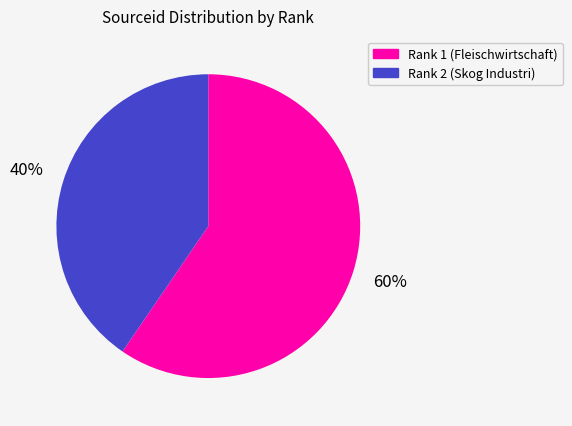

To the nearest percent, what is the combined percentage of Rank 2 (Skog Industri) and Rank 1 (Fleischwirtschaft)?

100%